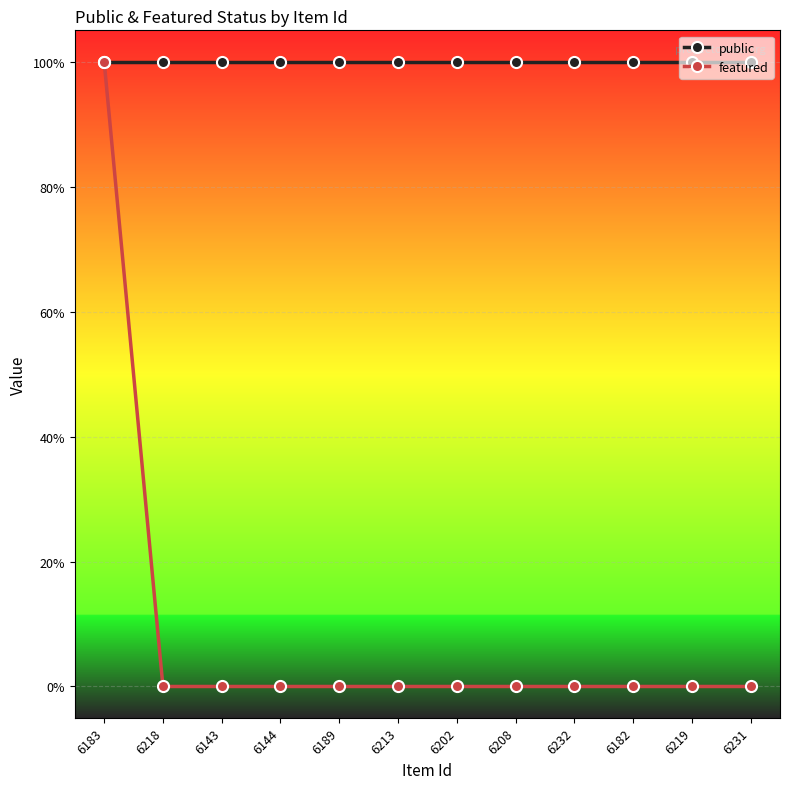

True or false: public has a value of 2 at 6183.

False